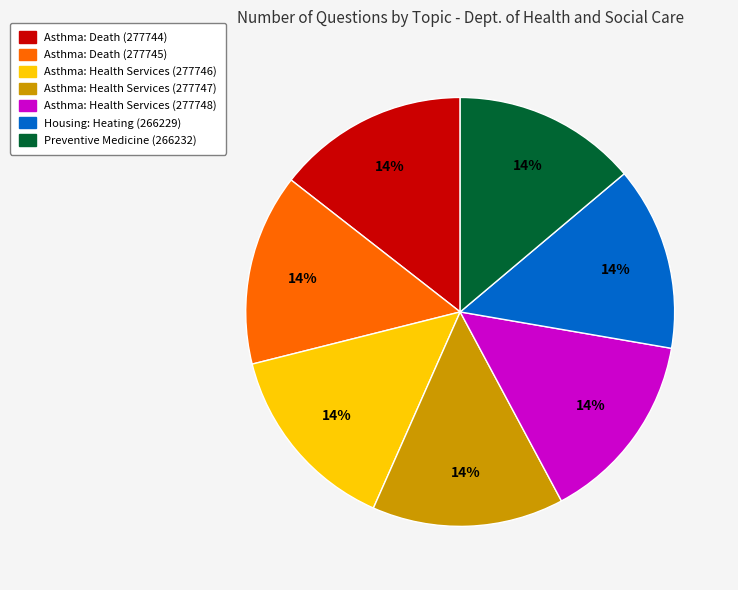

Is there a majority slice in this chart?

No